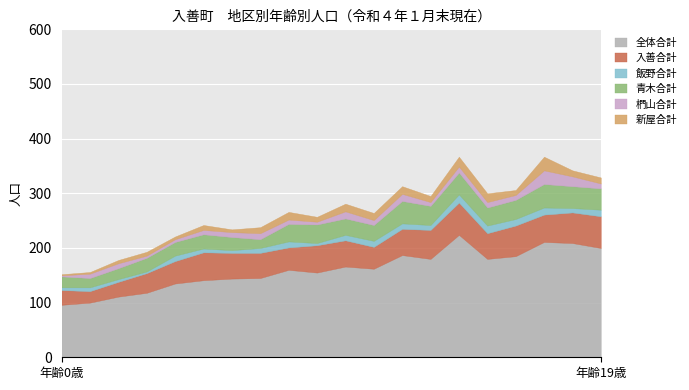

At which label is 全体合計 closest to 160?

8